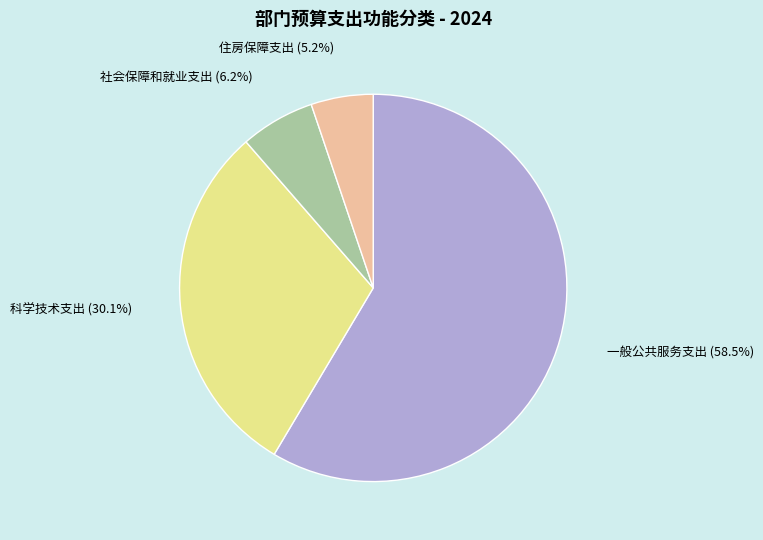

What is the majority slice?

一般公共服务支出